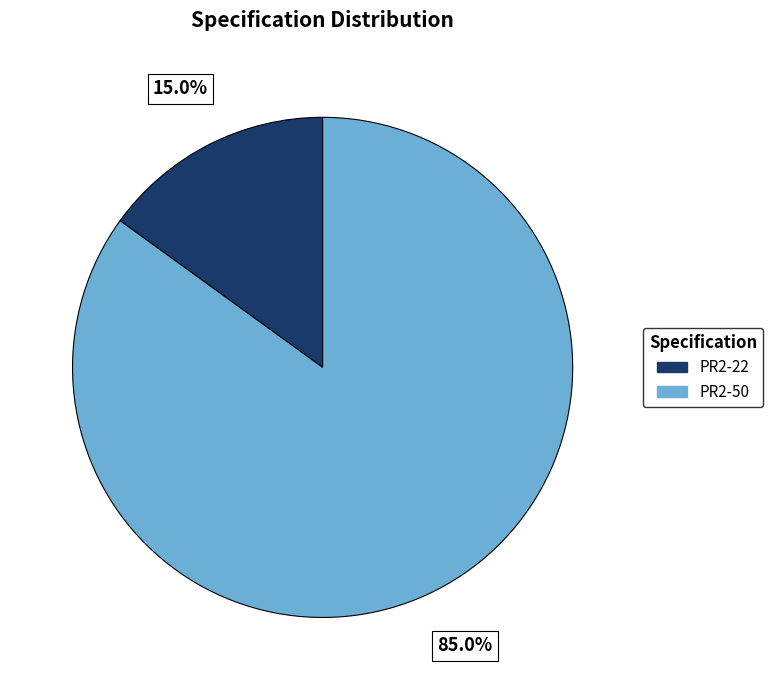

Which slice represents more than half of the pie?

PR2-50